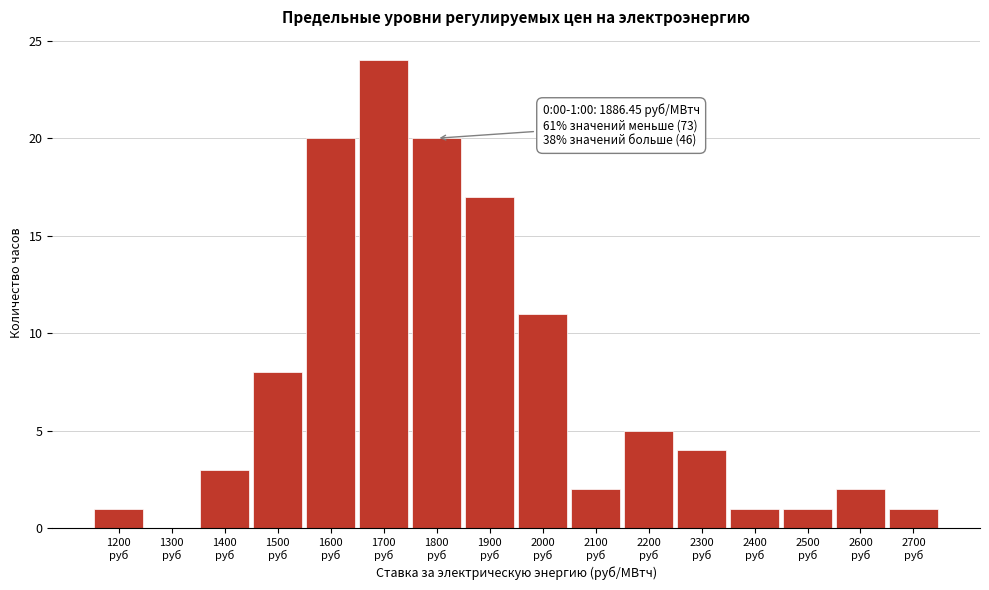

What is the sum of all values?

120